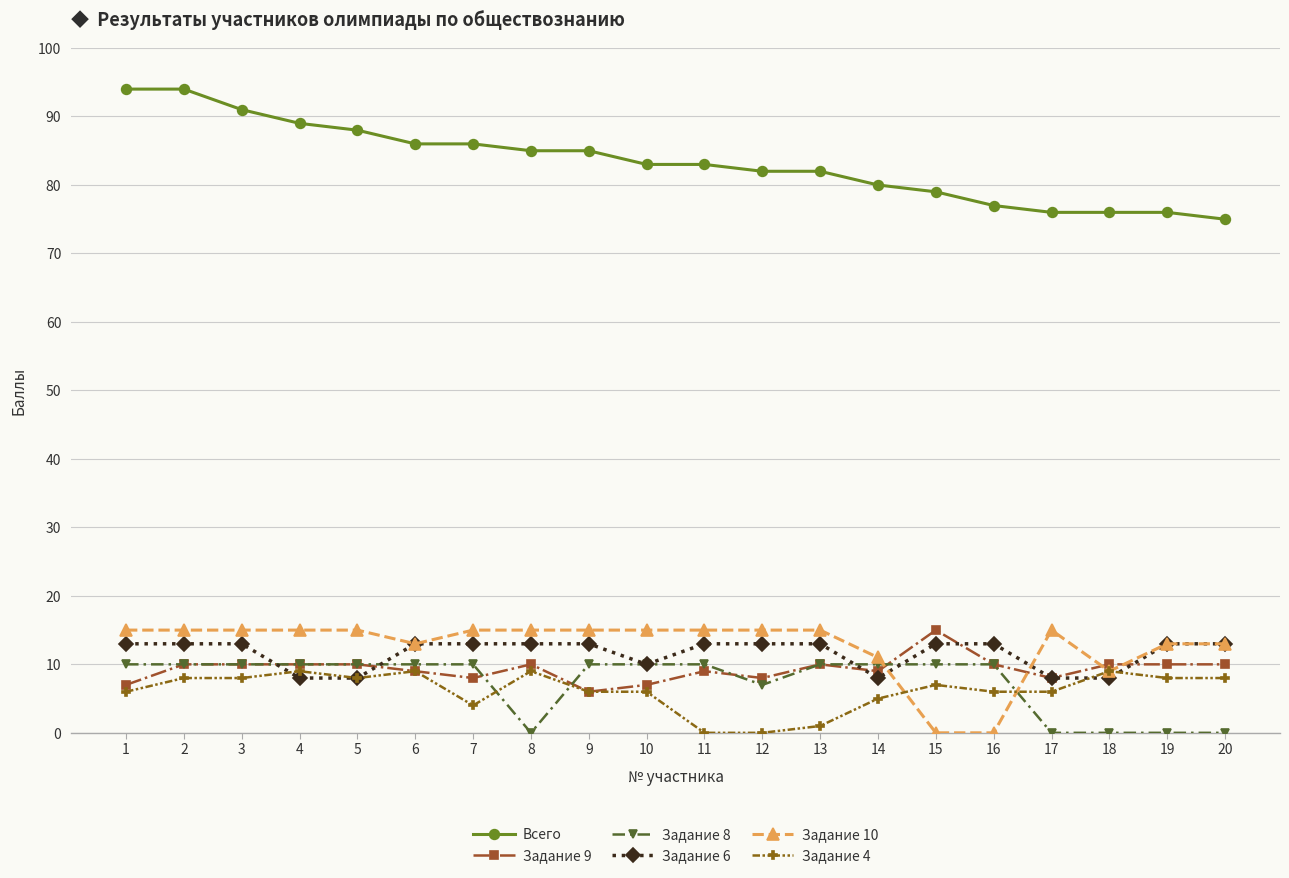

What is the total value across all series at 9?

135